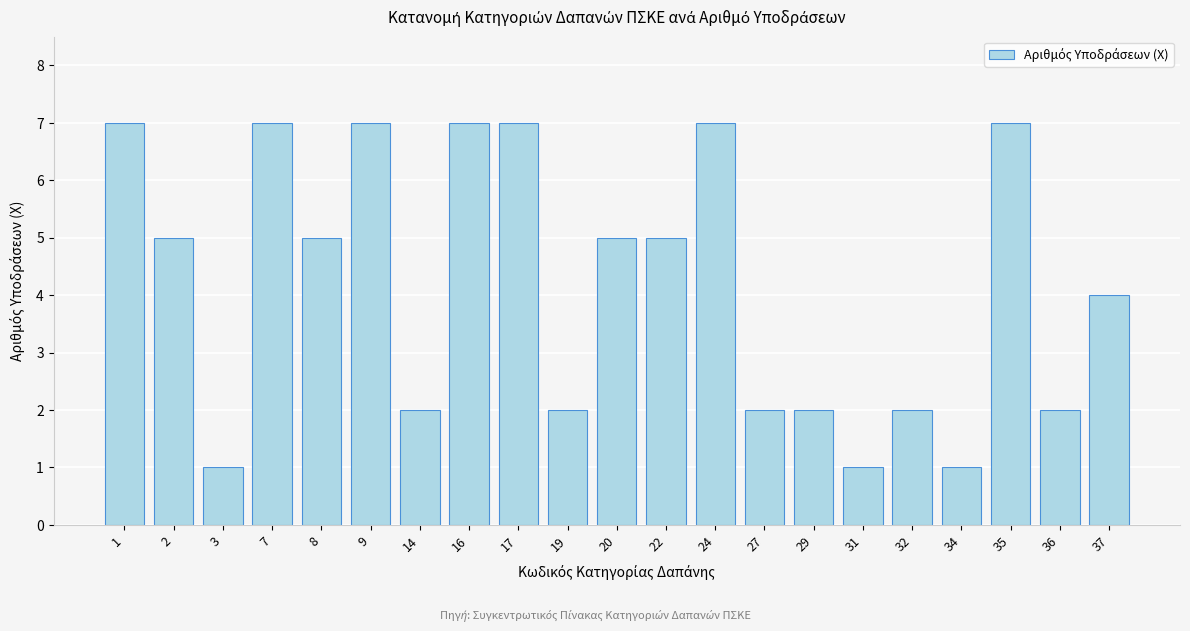

Reading left to right, what are all the values shown in this chart?

1=7	2=5	3=1	7=7	8=5	9=7	14=2	16=7	17=7	19=2	20=5	22=5	24=7	27=2	29=2	31=1	32=2	34=1	35=7	36=2	37=4